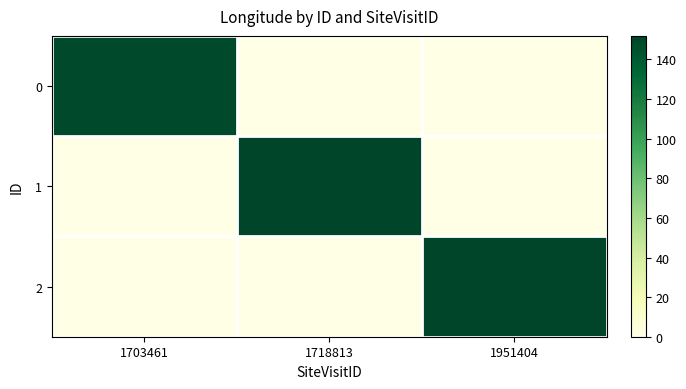

Which series has the largest total across all categories?

1